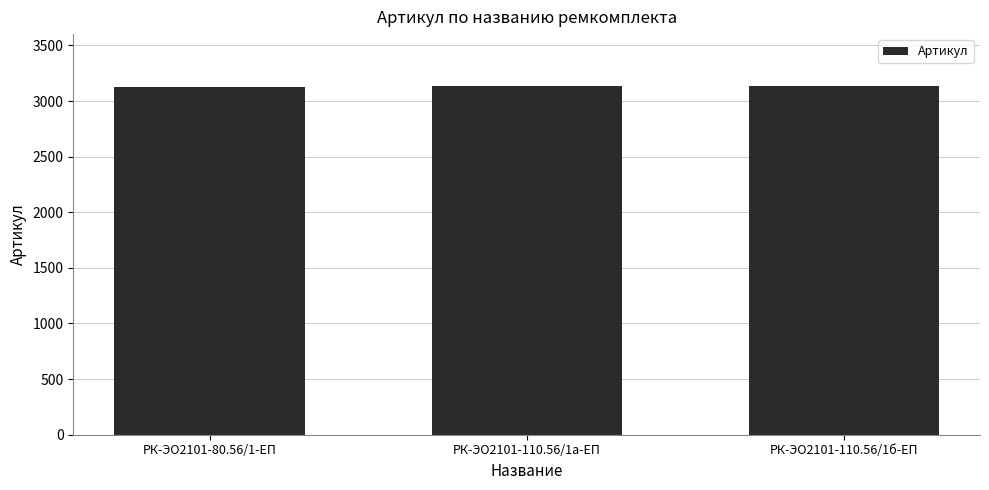

What is the smallest value displayed?

3130